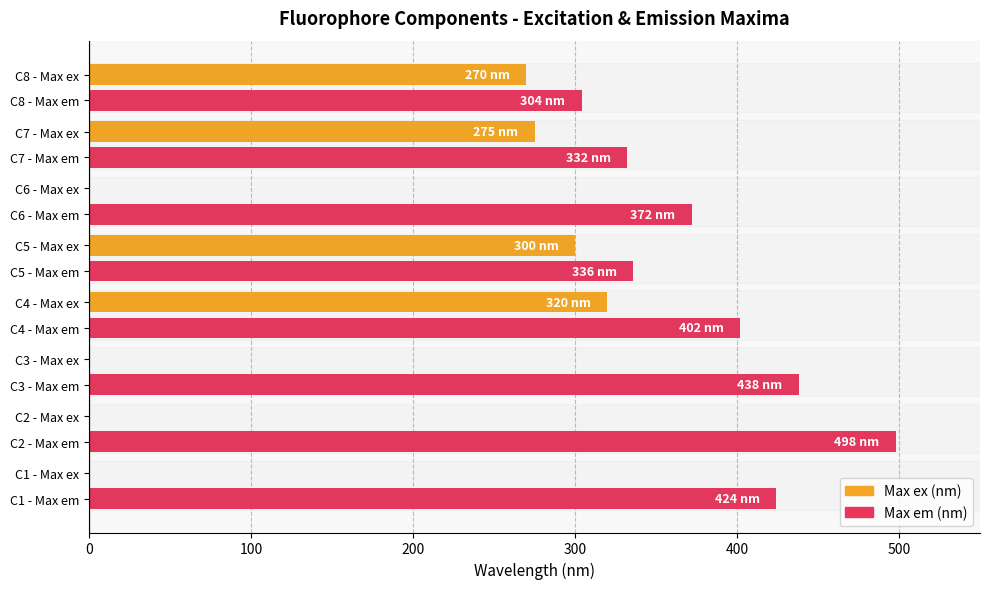

What is the total value across all series at C7 - Max em?

607